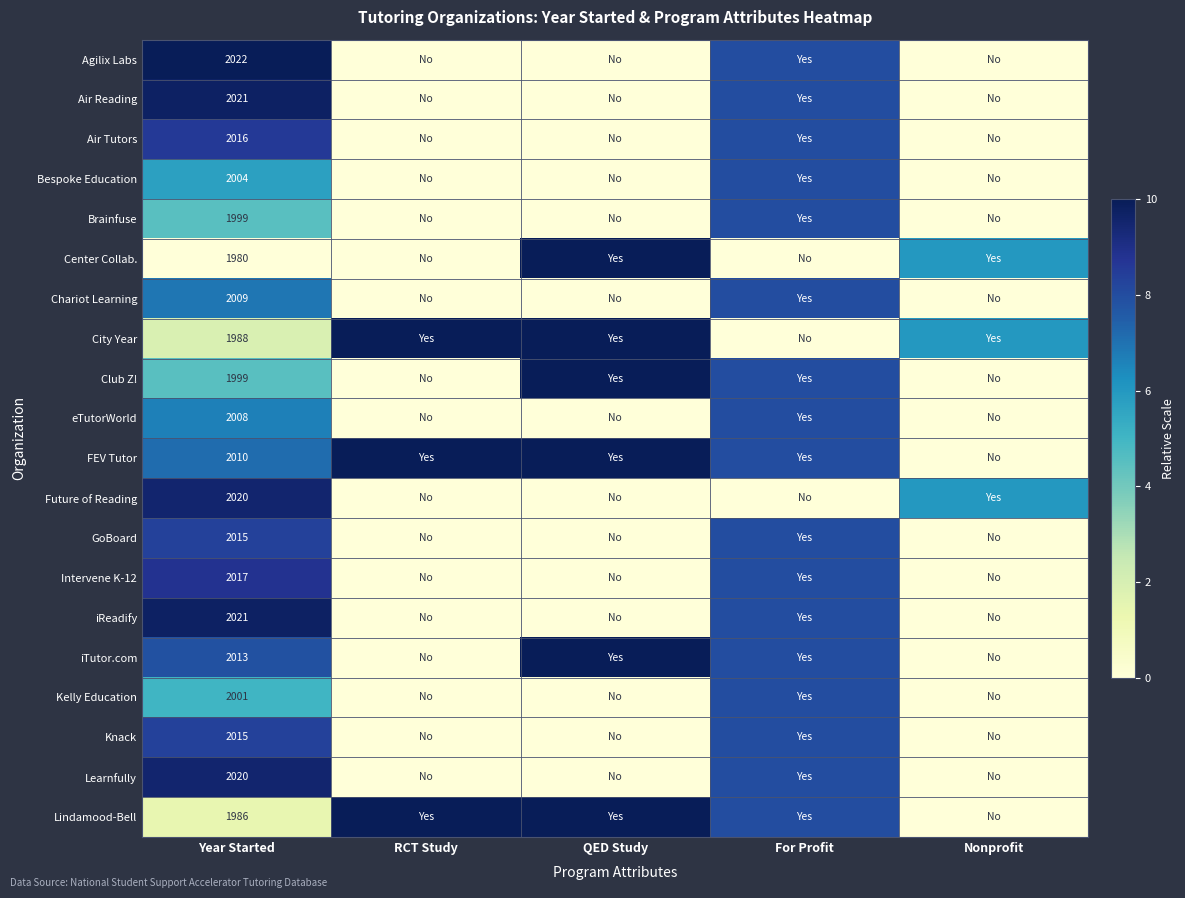

True or false: eTutorWorld has a value of 3386 at Year Started.

False